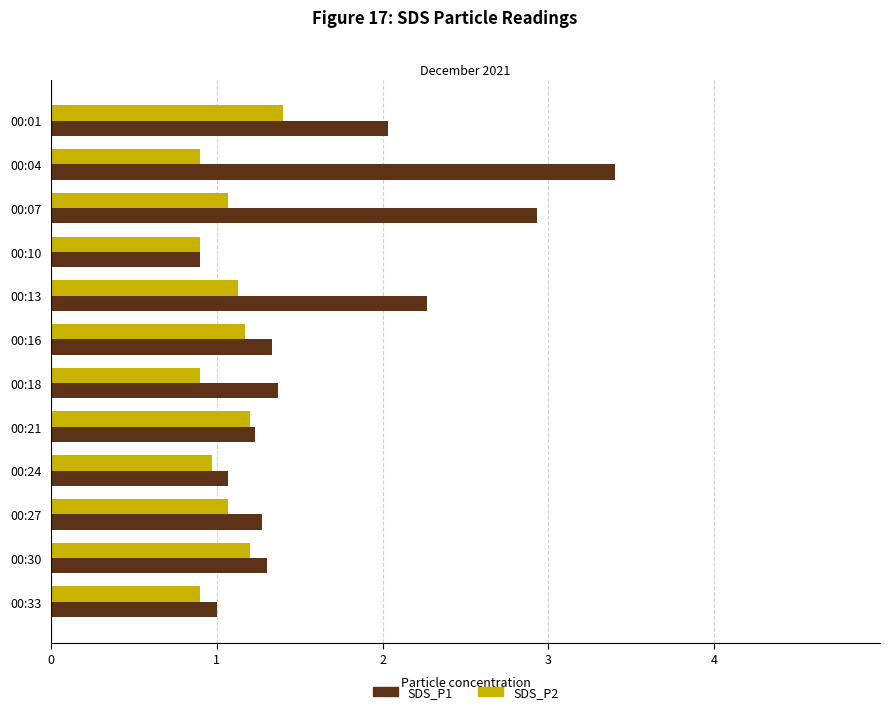

At which category does the chart reach its peak across all series?

00:04